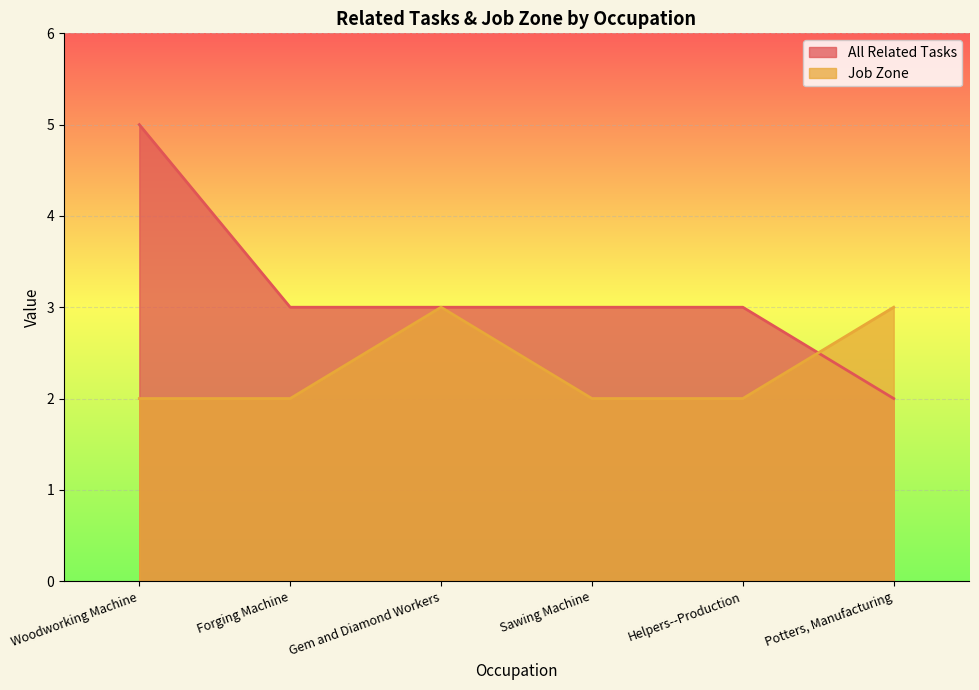

Rank the series at Helpers--Production from highest to lowest value.

All Related Tasks, Job Zone